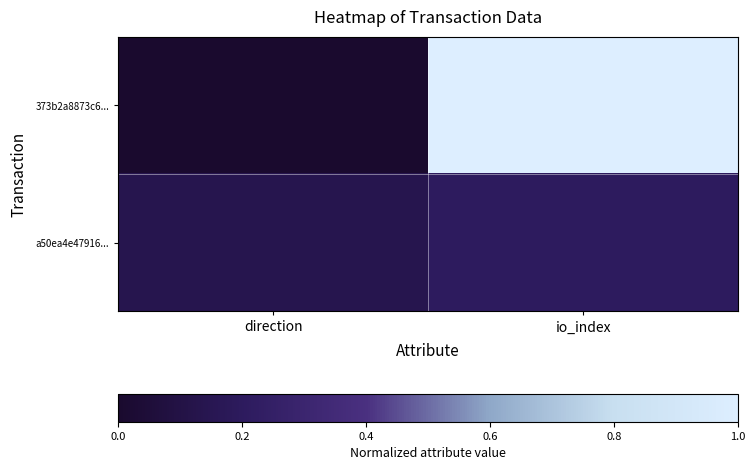

Reading left to right, what are all the values shown in this chart?

373b2a8873c6...: direction=0.0	io_index=1.0
a50ea4e47916...: direction=0.1	io_index=0.2